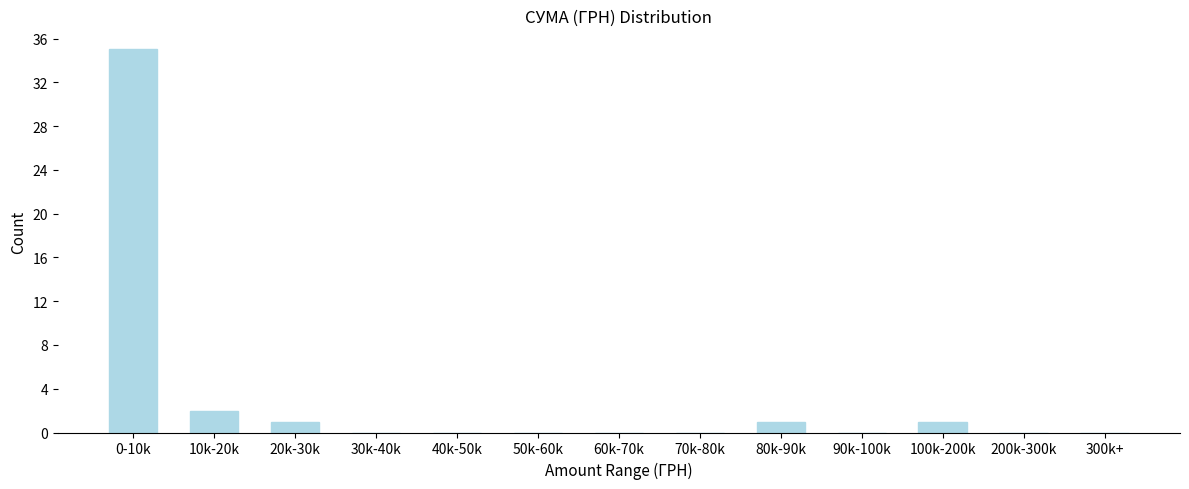

Where is the data nearest to the value 17?

10k-20k